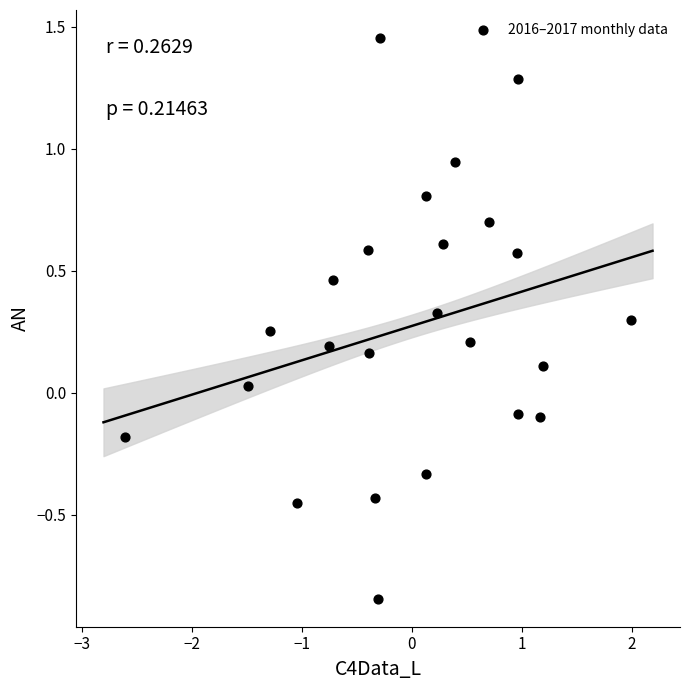

What is the range of X values (max minus min)?

4.6